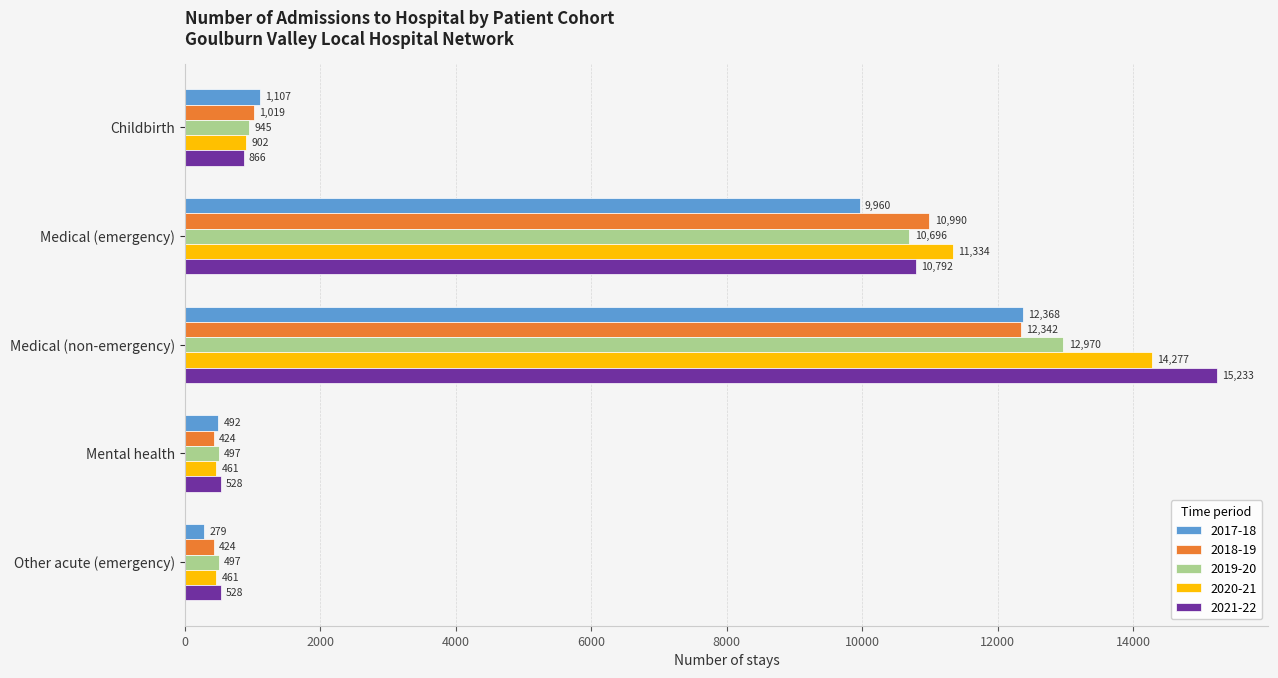

How many data points in 2018-19 are less than 1019?

2